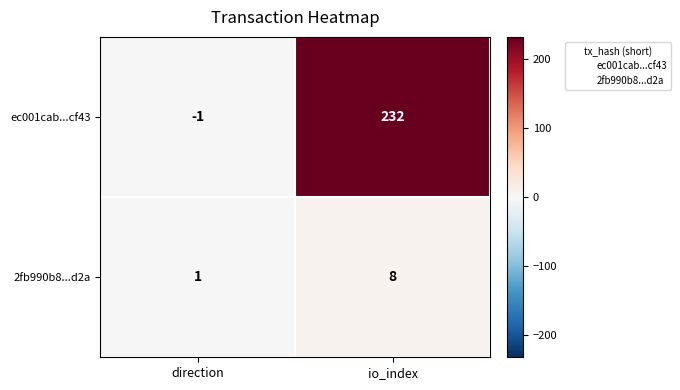

At which label is ec001cab...cf43 closest to 115?

direction